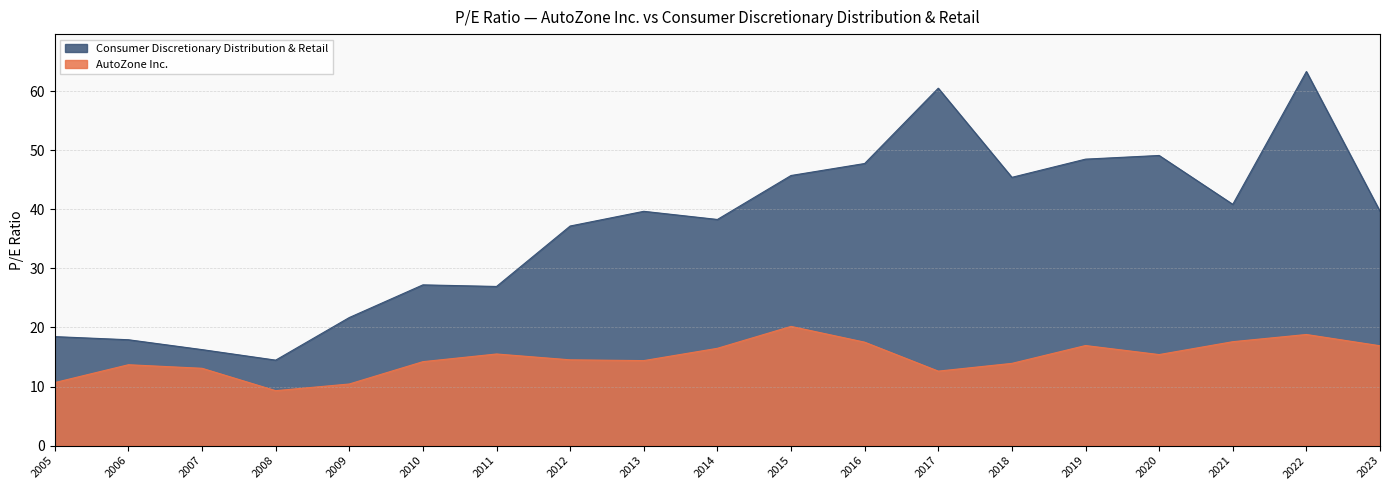

At which category does Consumer Discretionary Distribution & Retail reach its first local valley?

2008